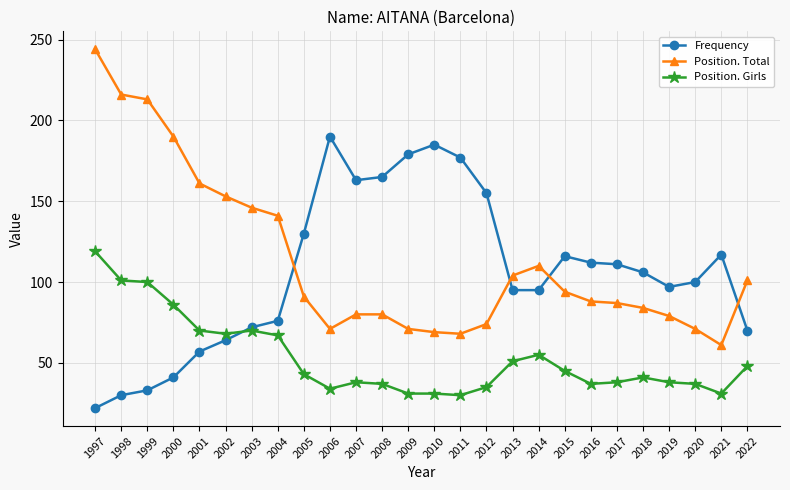

What is the difference between the second highest and second lowest values in the Frequency series?

155